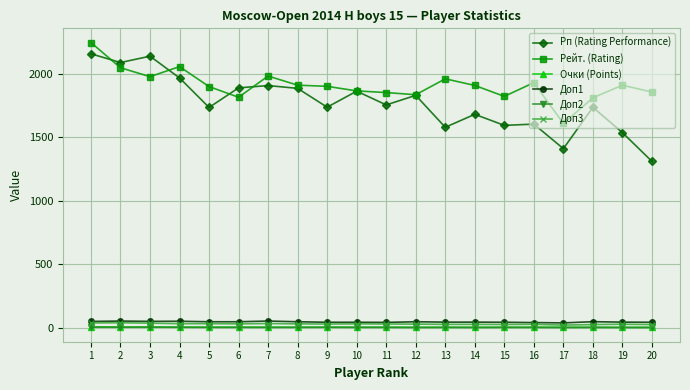

At which category is the sum across all series the highest?

1